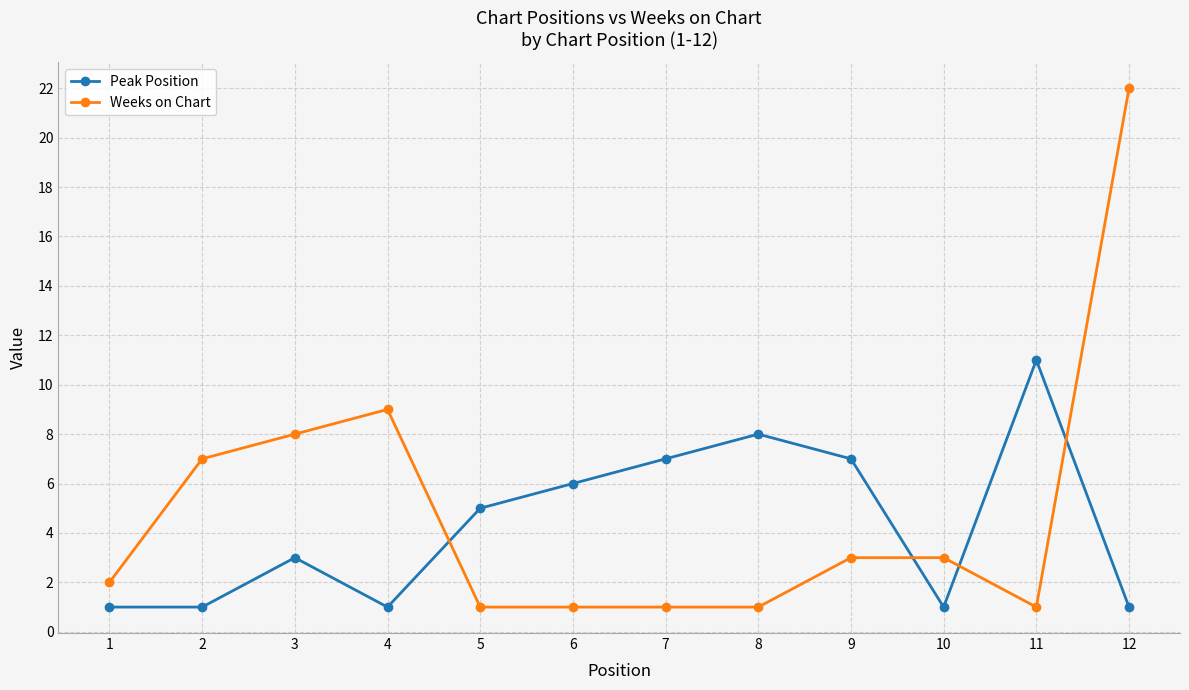

Which series has the largest total across all categories?

Weeks on Chart